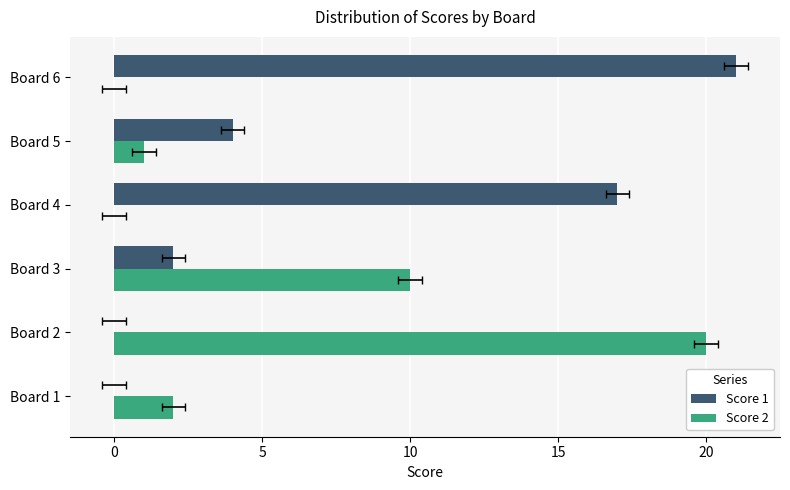

Which series has the widest spread of values?

Score 1